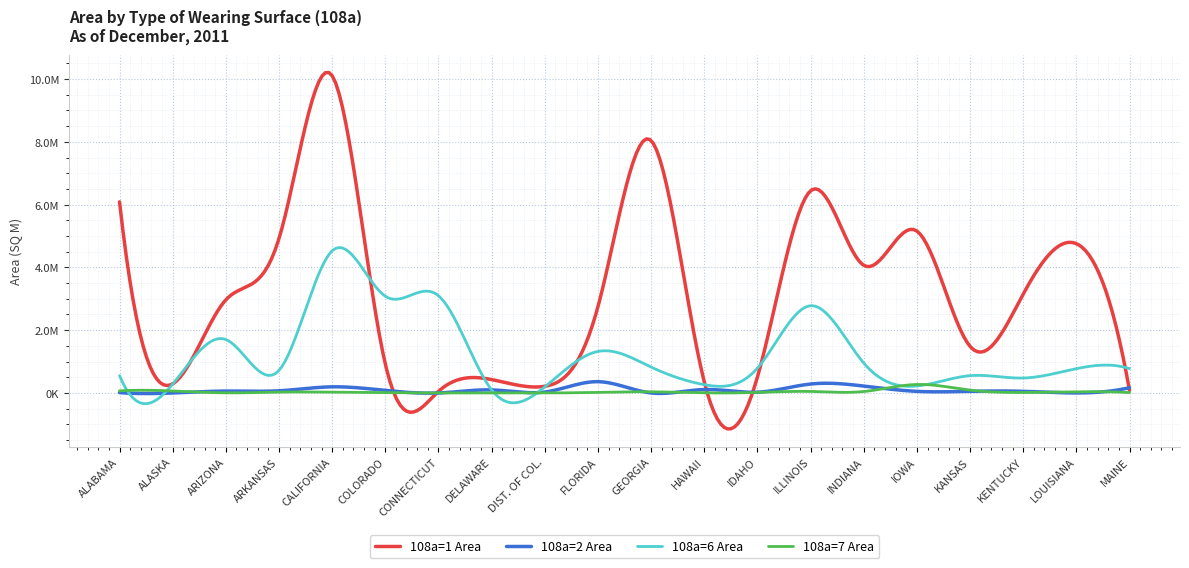

What is the maximum value shown in the chart?

10105279.7